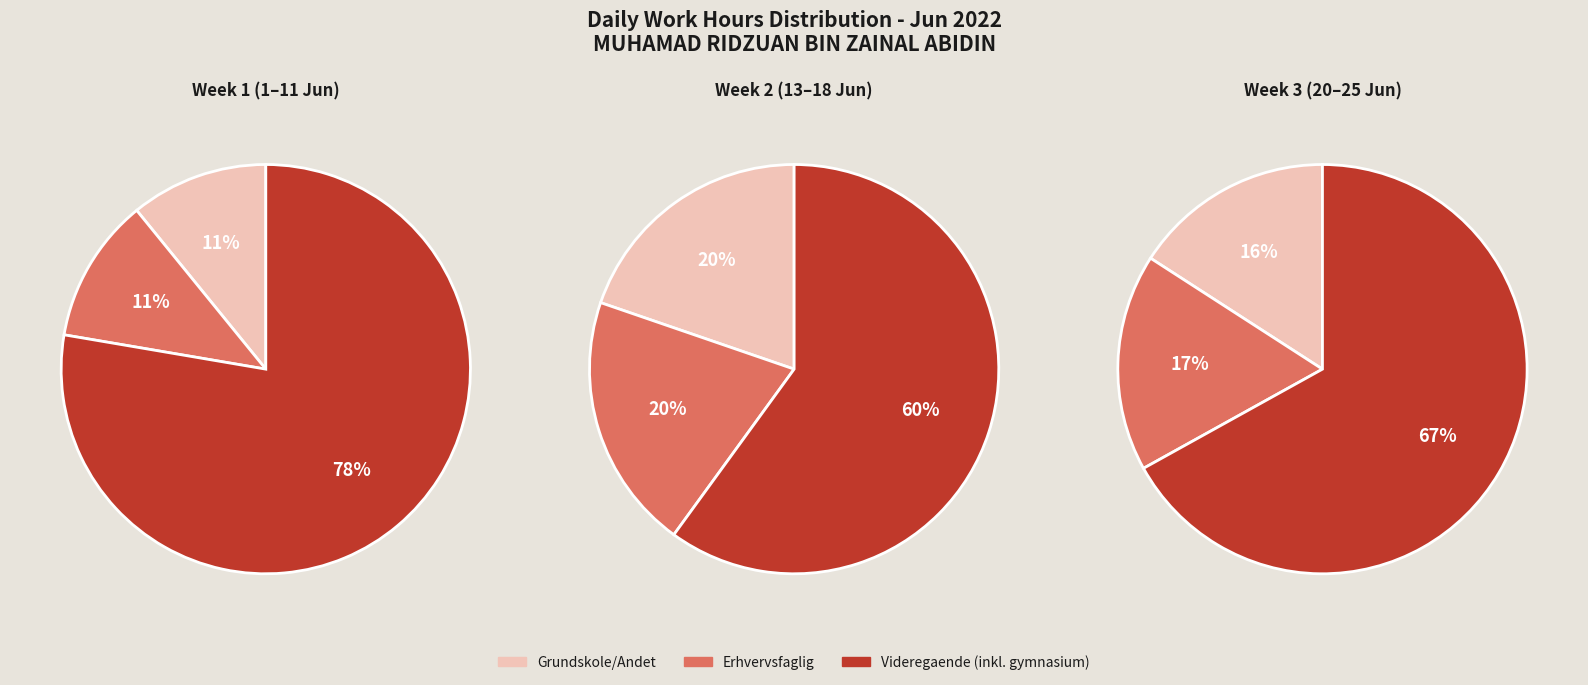

Does 0 represent more than half of the total?

No